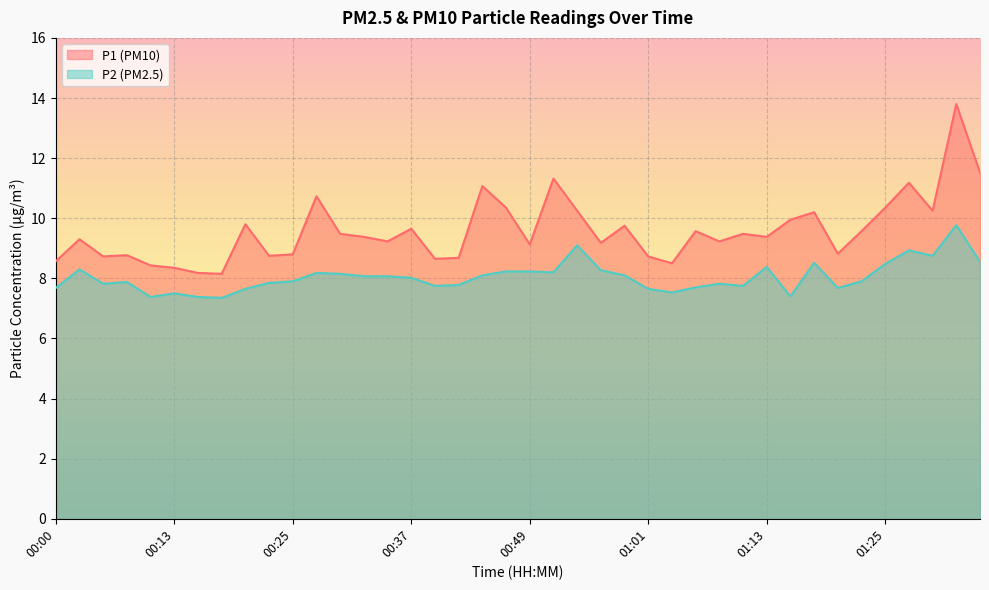

Reading left to right, what are all the values shown in this chart?

P1: 00:00=8.6	00:03=9.3	00:05=8.7	00:08=8.8	00:10=8.4	00:13=8.3	00:15=8.2	00:17=8.2	00:20=9.8	00:22=8.8	00:25=8.8	00:27=10.7	00:30=9.5	00:32=9.4	00:34=9.2	00:37=9.7	00:39=8.7	00:42=8.7	00:44=11.1	00:47=10.3	00:49=9.1	00:51=11.3	00:54=10.2	00:56=9.2	00:59=9.8	01:01=8.7	01:04=8.5	01:06=9.6	01:08=9.2	01:11=9.5	01:13=9.4	01:16=9.9	01:18=10.2	01:21=8.8	01:23=9.6	01:25=10.3	01:28=11.2	01:30=10.2	01:33=13.8	01:35=11.5
P2: 00:00=7.7	00:03=8.3	00:05=7.8	00:08=7.9	00:10=7.4	00:13=7.5	00:15=7.4	00:17=7.3	00:20=7.7	00:22=7.8	00:25=7.9	00:27=8.2	00:30=8.2	00:32=8.1	00:34=8.1	00:37=8.0	00:39=7.8	00:42=7.8	00:44=8.1	00:47=8.2	00:49=8.2	00:51=8.2	00:54=9.1	00:56=8.3	00:59=8.1	01:01=7.7	01:04=7.5	01:06=7.7	01:08=7.8	01:11=7.8	01:13=8.4	01:16=7.4	01:18=8.5	01:21=7.7	01:23=7.9	01:25=8.5	01:28=8.9	01:30=8.8	01:33=9.8	01:35=8.6